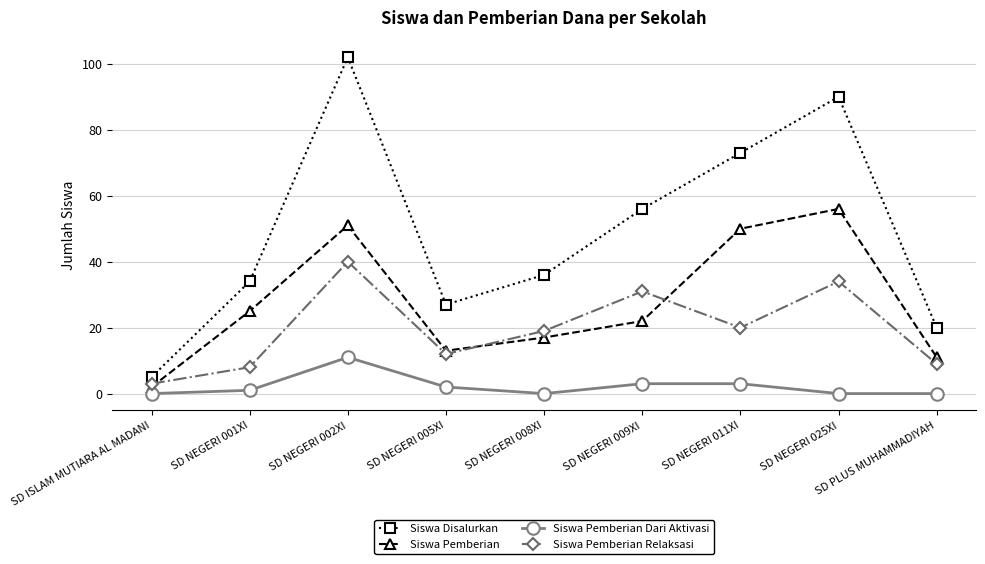

True or false: Siswa Pemberian Relaksasi and Siswa Disalurkan intersect in this chart.

False